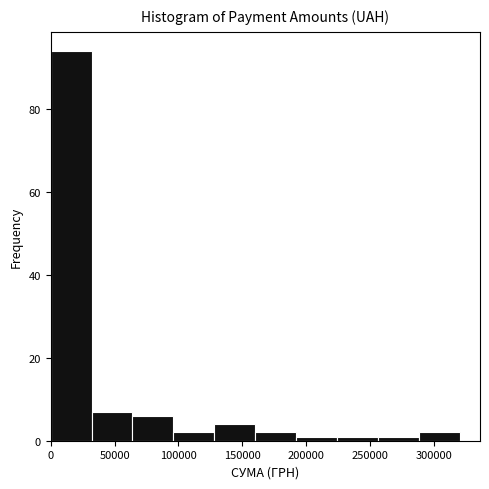

What is the height of the bar covering 65000 to 95000 on the x-axis? Neither the bar edges nor the heights are printed on the chart, so give them approximately, as read against the axes.

6